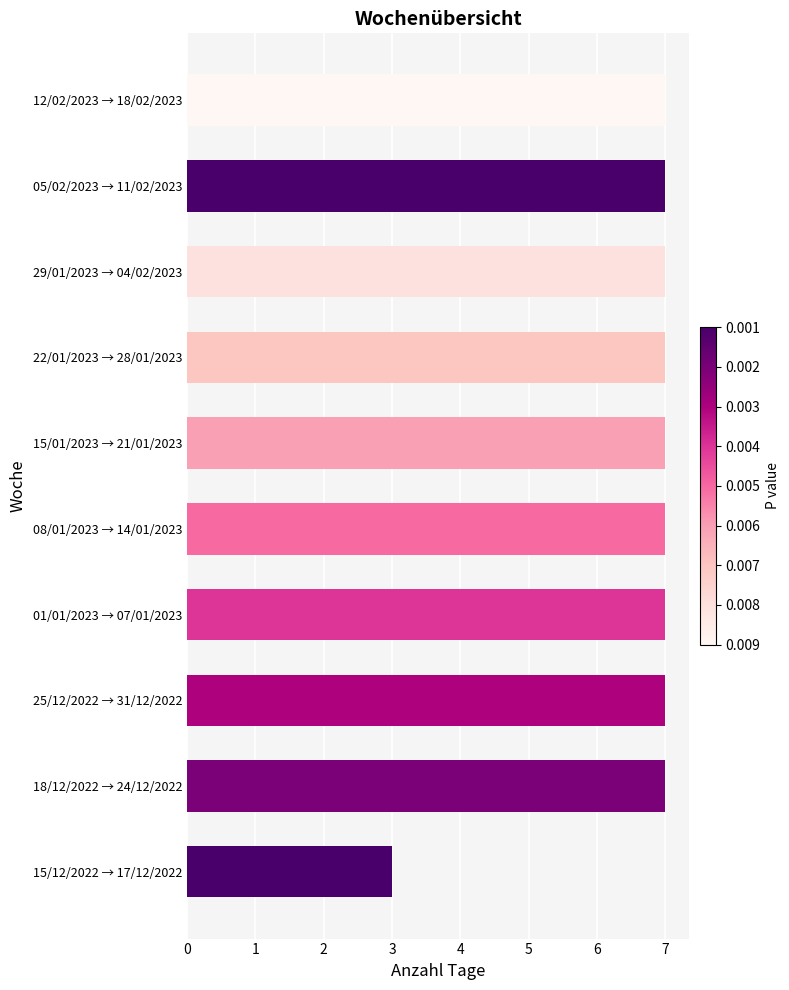

How many bars are there in total?

10